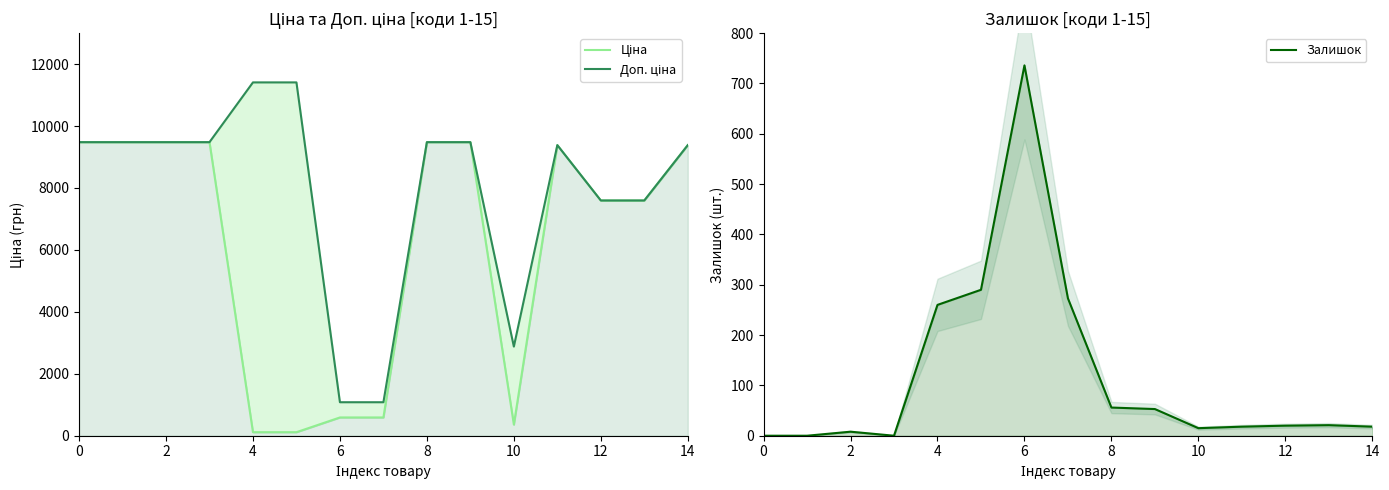

How many values in the Ціна series exceed 9383?

8